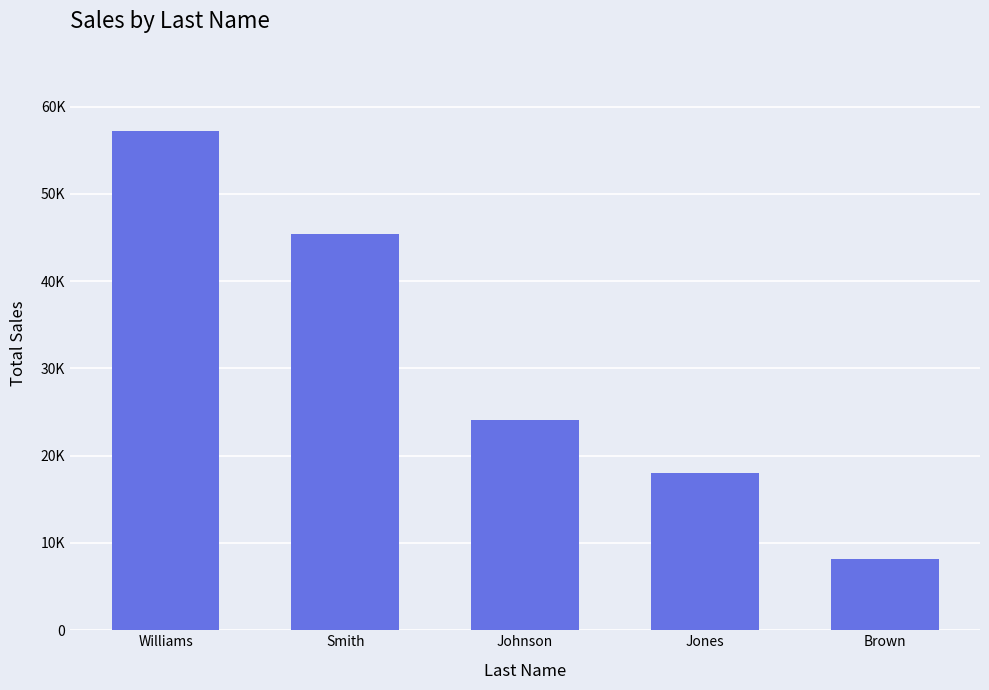

What is the average value?

30585